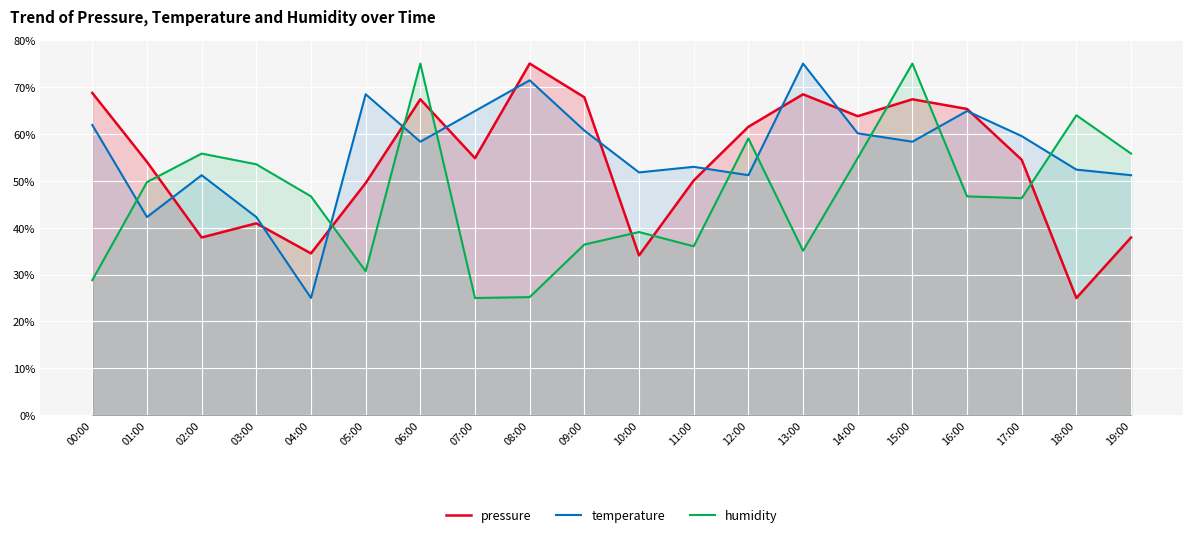

Which series ends up on top after the final intersection of temperature and pressure?

temperature